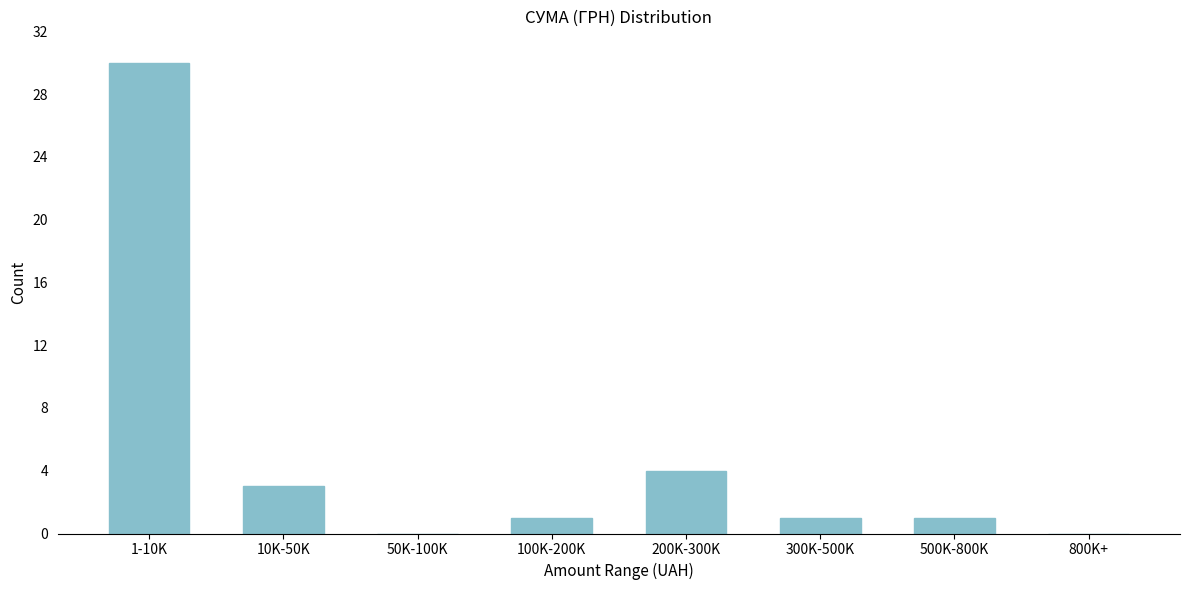

Reading left to right, extract all data points from this chart.

1-10K=30	10K-50K=3	50K-100K=0	100K-200K=1	200K-300K=4	300K-500K=1	500K-800K=1	800K+=0